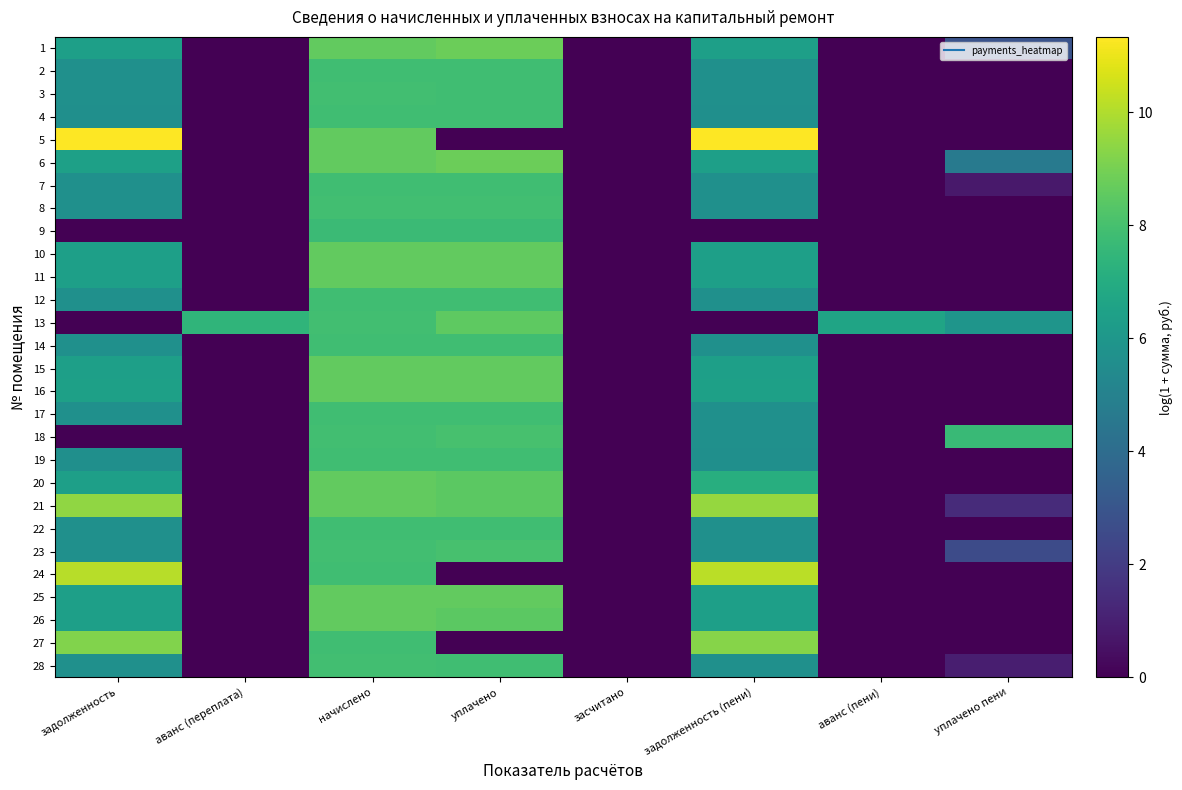

Reading left to right, what are all the values shown in this chart?

1: задолженность=6.4	аванс (переплата)=0.0	начислено=8.6	уплачено=8.8	засчитано=0.0	задолженность (пени)=6.4	аванс (пени)=0.0	уплачено пени=2.9
2: задолженность=5.7	аванс (переплата)=0.0	начислено=7.9	уплачено=7.9	засчитано=0.0	задолженность (пени)=5.7	аванс (пени)=0.0	уплачено пени=0.0
3: задолженность=5.7	аванс (переплата)=0.0	начислено=7.9	уплачено=7.9	засчитано=0.0	задолженность (пени)=5.7	аванс (пени)=0.0	уплачено пени=0.0
4: задолженность=5.7	аванс (переплата)=0.0	начислено=7.9	уплачено=7.8	засчитано=0.0	задолженность (пени)=5.7	аванс (пени)=0.0	уплачено пени=0.0
5: задолженность=11.3	аванс (переплата)=0.0	начислено=8.6	уплачено=0.0	засчитано=0.0	задолженность (пени)=11.3	аванс (пени)=0.0	уплачено пени=0.0
6: задолженность=6.4	аванс (переплата)=0.0	начислено=8.6	уплачено=8.8	засчитано=0.0	задолженность (пени)=6.4	аванс (пени)=0.0	уплачено пени=4.7
7: задолженность=5.7	аванс (переплата)=0.0	начислено=7.9	уплачено=7.9	засчитано=0.0	задолженность (пени)=5.7	аванс (пени)=0.0	уплачено пени=0.8
8: задолженность=5.7	аванс (переплата)=0.0	начислено=7.9	уплачено=7.9	засчитано=0.0	задолженность (пени)=5.7	аванс (пени)=0.0	уплачено пени=0.0
9: задолженность=0.0	аванс (переплата)=0.0	начислено=7.7	уплачено=7.7	засчитано=0.0	задолженность (пени)=0.0	аванс (пени)=0.0	уплачено пени=0.0
10: задолженность=6.4	аванс (переплата)=0.0	начислено=8.6	уплачено=8.6	засчитано=0.0	задолженность (пени)=6.4	аванс (пени)=0.0	уплачено пени=0.0
11: задолженность=6.4	аванс (переплата)=0.0	начислено=8.6	уплачено=8.6	засчитано=0.0	задолженность (пени)=6.4	аванс (пени)=0.0	уплачено пени=0.0
12: задолженность=5.7	аванс (переплата)=0.0	начислено=7.9	уплачено=7.9	засчитано=0.0	задолженность (пени)=5.7	аванс (пени)=0.0	уплачено пени=0.0
13: задолженность=0.0	аванс (переплата)=7.4	начислено=7.9	уплачено=8.5	засчитано=0.0	задолженность (пени)=0.0	аванс (пени)=6.6	уплачено пени=5.9
14: задолженность=5.7	аванс (переплата)=0.0	начислено=7.9	уплачено=7.9	засчитано=0.0	задолженность (пени)=5.7	аванс (пени)=0.0	уплачено пени=0.0
15: задолженность=6.4	аванс (переплата)=0.0	начислено=8.6	уплачено=8.6	засчитано=0.0	задолженность (пени)=6.4	аванс (пени)=0.0	уплачено пени=0.0
16: задолженность=6.4	аванс (переплата)=0.0	начислено=8.6	уплачено=8.6	засчитано=0.0	задолженность (пени)=6.4	аванс (пени)=0.0	уплачено пени=0.0
17: задолженность=5.7	аванс (переплата)=0.0	начислено=7.9	уплачено=7.9	засчитано=0.0	задолженность (пени)=5.7	аванс (пени)=0.0	уплачено пени=0.0
18: задолженность=0.0	аванс (переплата)=0.0	начислено=7.9	уплачено=8.1	засчитано=0.0	задолженность (пени)=5.7	аванс (пени)=0.0	уплачено пени=7.7
19: задолженность=5.7	аванс (переплата)=0.0	начислено=7.9	уплачено=7.8	засчитано=0.0	задолженность (пени)=5.7	аванс (пени)=0.0	уплачено пени=0.0
20: задолженность=6.4	аванс (переплата)=0.0	начислено=8.6	уплачено=8.5	засчитано=0.0	задолженность (пени)=7.1	аванс (пени)=0.0	уплачено пени=0.0
21: задолженность=9.4	аванс (переплата)=0.0	начислено=8.6	уплачено=8.5	засчитано=0.0	задолженность (пени)=9.5	аванс (пени)=0.0	уплачено пени=1.4
22: задолженность=5.7	аванс (переплата)=0.0	начислено=7.9	уплачено=7.9	засчитано=0.0	задолженность (пени)=5.7	аванс (пени)=0.0	уплачено пени=0.0
23: задолженность=5.7	аванс (переплата)=0.0	начислено=7.9	уплачено=8.1	засчитано=0.0	задолженность (пени)=5.7	аванс (пени)=0.0	уплачено пени=2.6
24: задолженность=10.1	аванс (переплата)=0.0	начислено=7.9	уплачено=0.0	засчитано=0.0	задолженность (пени)=10.2	аванс (пени)=0.0	уплачено пени=0.0
25: задолженность=6.4	аванс (переплата)=0.0	начислено=8.6	уплачено=8.6	засчитано=0.0	задолженность (пени)=6.4	аванс (пени)=0.0	уплачено пени=0.0
26: задолженность=6.4	аванс (переплата)=0.0	начислено=8.6	уплачено=8.5	засчитано=0.0	задолженность (пени)=6.4	аванс (пени)=0.0	уплачено пени=0.0
27: задолженность=9.2	аванс (переплата)=0.0	начислено=7.9	уплачено=0.0	засчитано=0.0	задолженность (пени)=9.3	аванс (пени)=0.0	уплачено пени=0.0
28: задолженность=5.7	аванс (переплата)=0.0	начислено=7.9	уплачено=7.9	засчитано=0.0	задолженность (пени)=5.7	аванс (пени)=0.0	уплачено пени=1.0